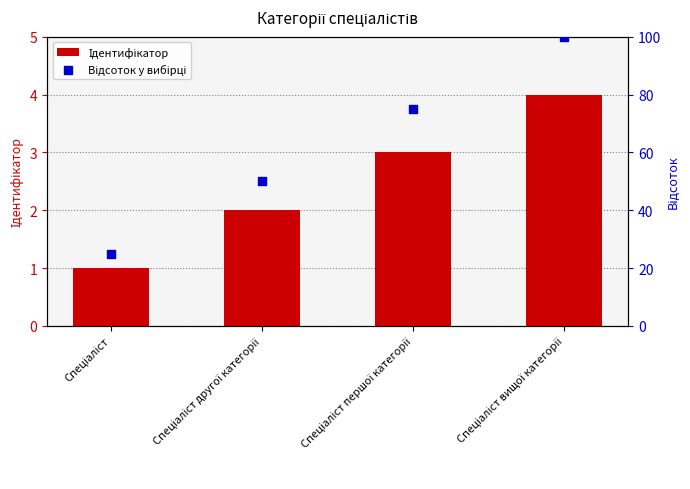

Which series has the widest spread of Y values?

Відсоток у вибірці